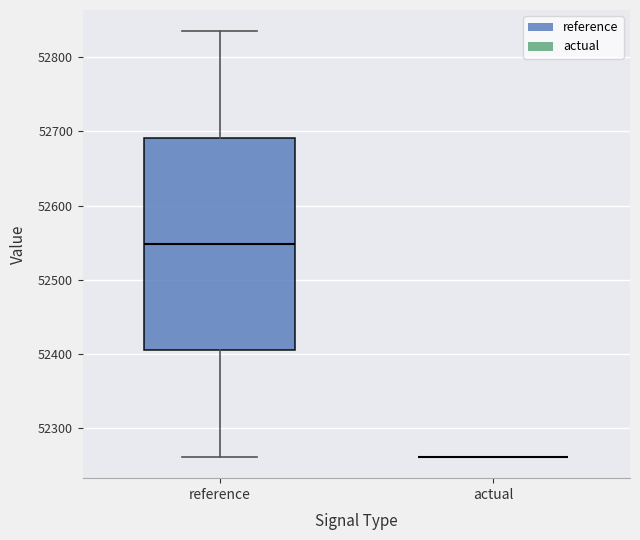

Reading left to right, transcribe this box plot: for each box, give where its median line is, the range the box spans, and where its two whiskers end, as read against the y-axis. The values are not printed on the chart, so give them approximately, as read against the axis.

reference: median 52550, box 52400 to 52690, whiskers 52260 to 52830
actual: box collapsed to a line at 52260, whiskers 52260 to 52260